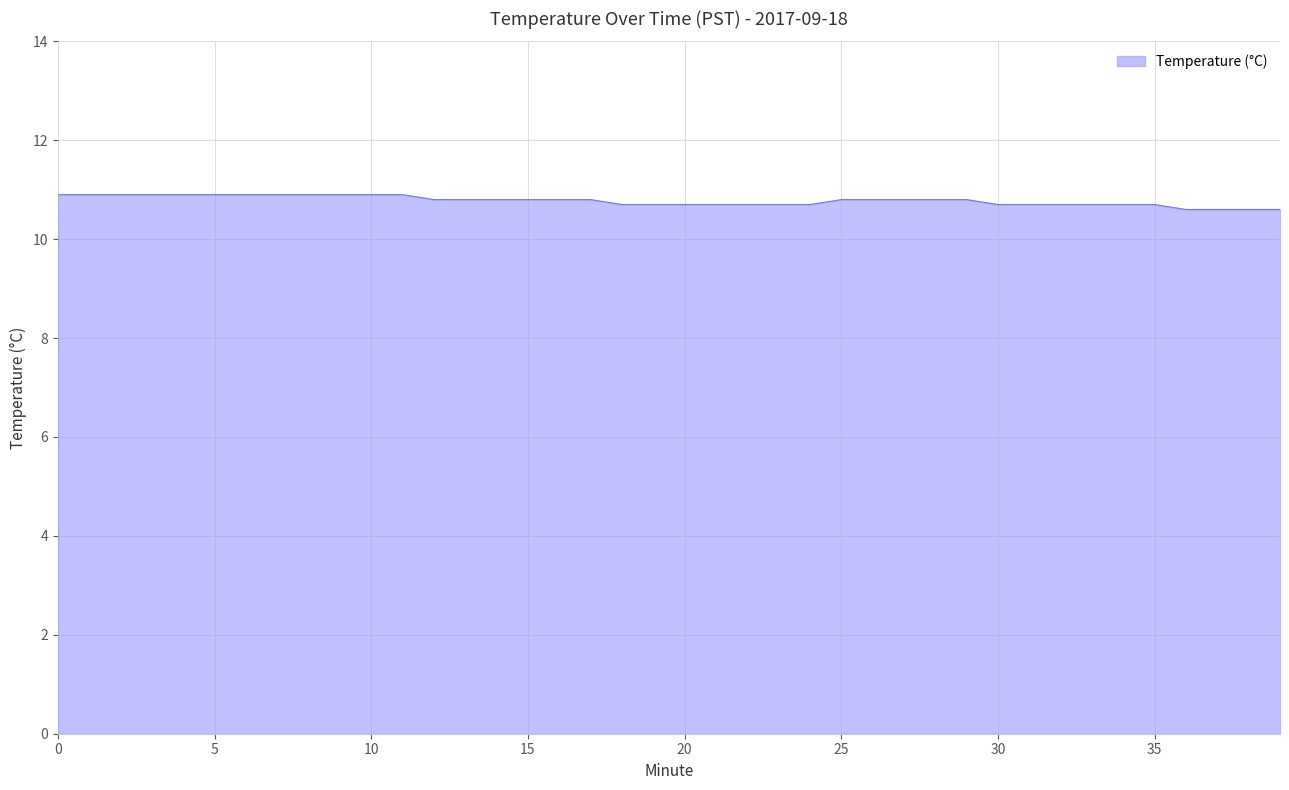

What is the difference between the maximum and minimum values?

0.3